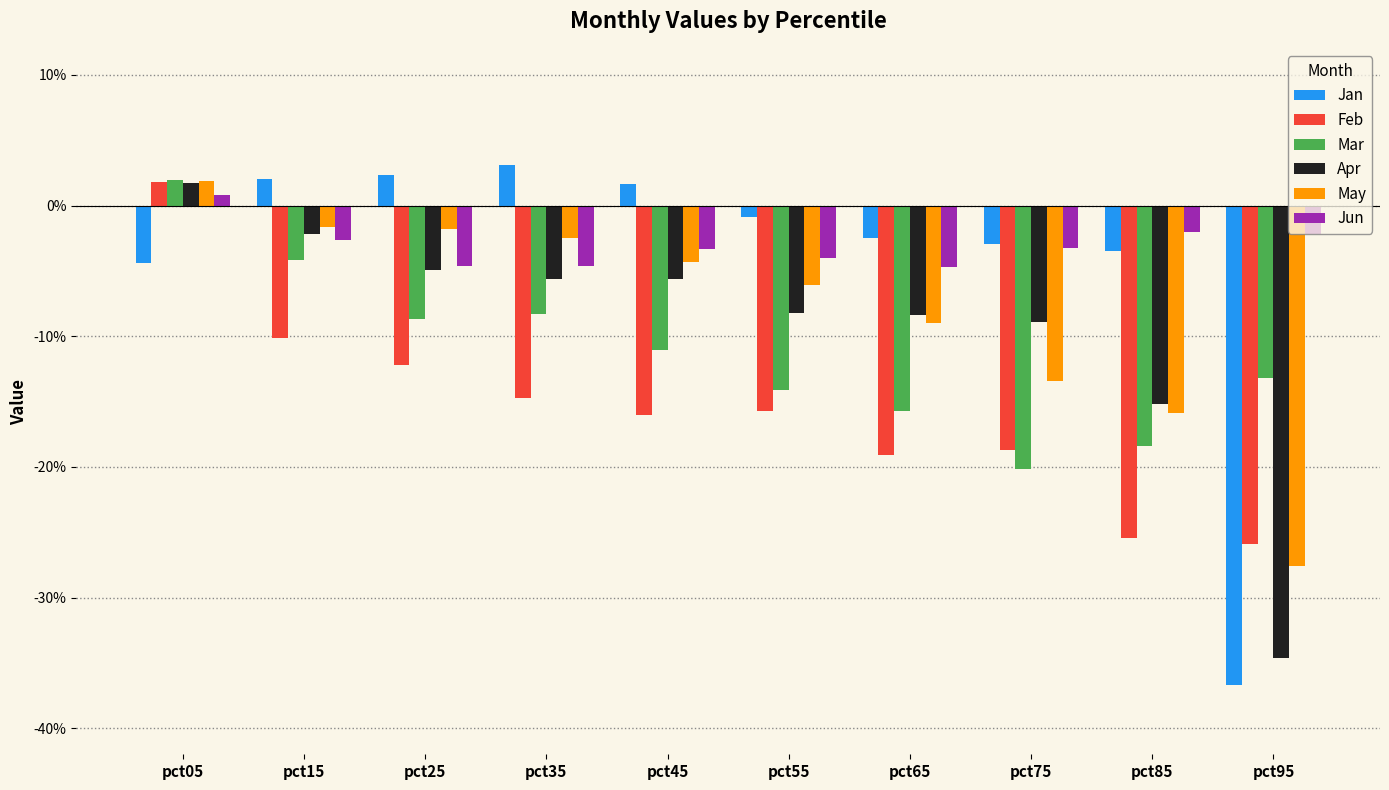

At which label is Jan closest to 0?

pct55